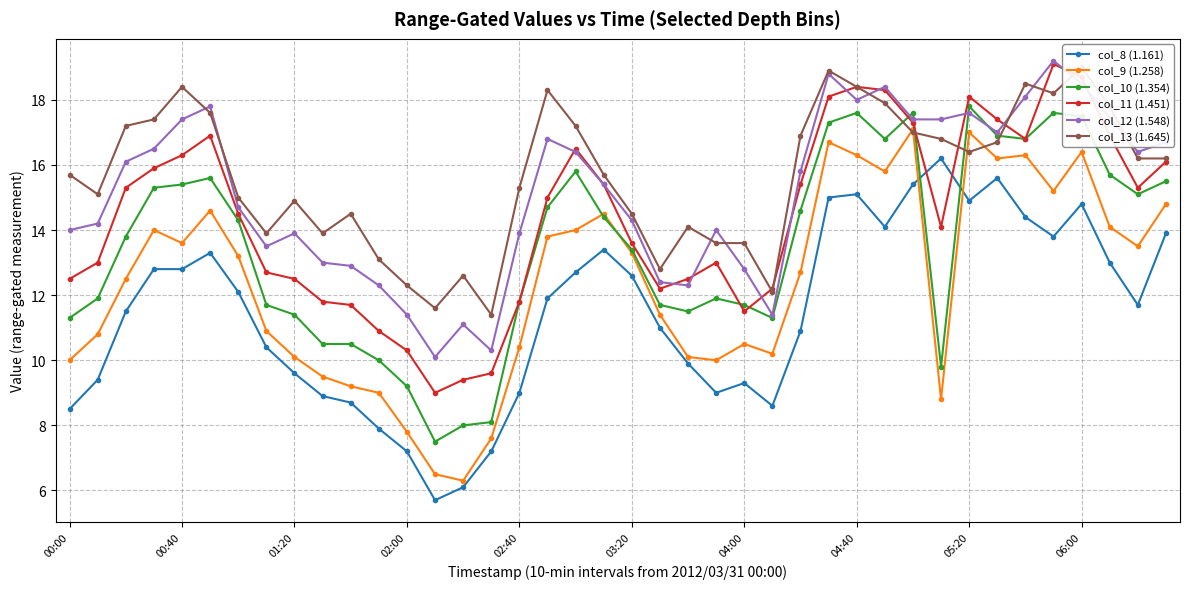

What is the highest value of the col_10 (1.354) series?

17.8